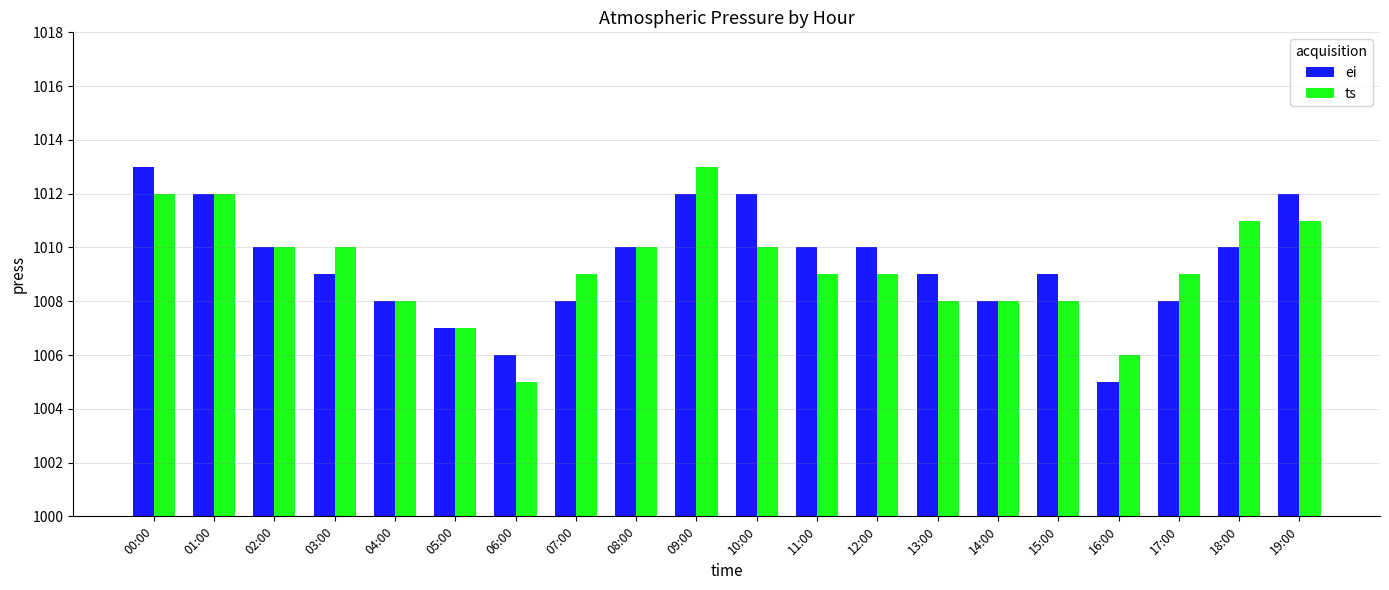

The value of ei at 19:00 is 590. True or false?

False